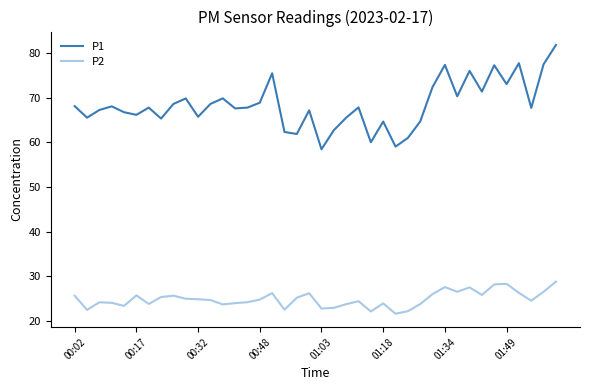

Which series has the largest total across all categories?

P1